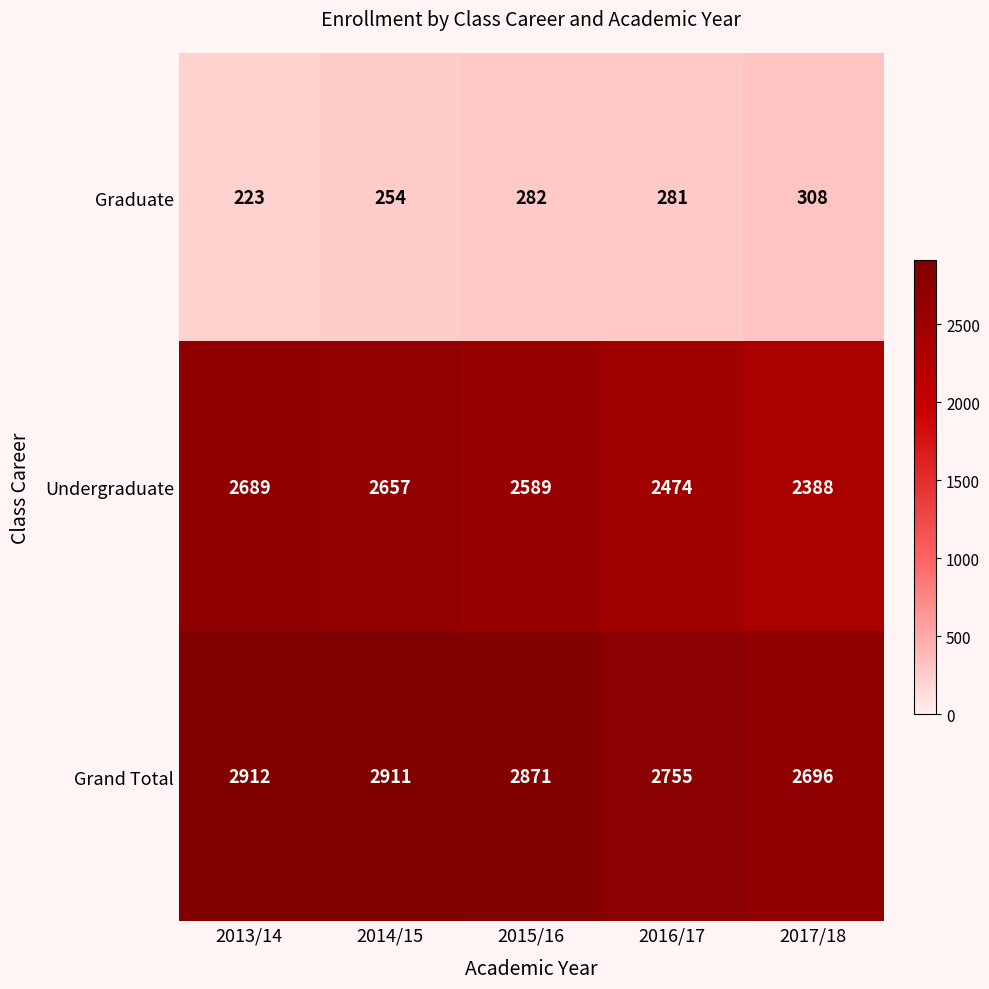

Reading left to right, list all the values displayed in this chart.

Graduate: 2013/14=223	2014/15=254	2015/16=282	2016/17=281	2017/18=308
Undergraduate: 2013/14=2689	2014/15=2657	2015/16=2589	2016/17=2474	2017/18=2388
Grand Total: 2013/14=2912	2014/15=2911	2015/16=2871	2016/17=2755	2017/18=2696